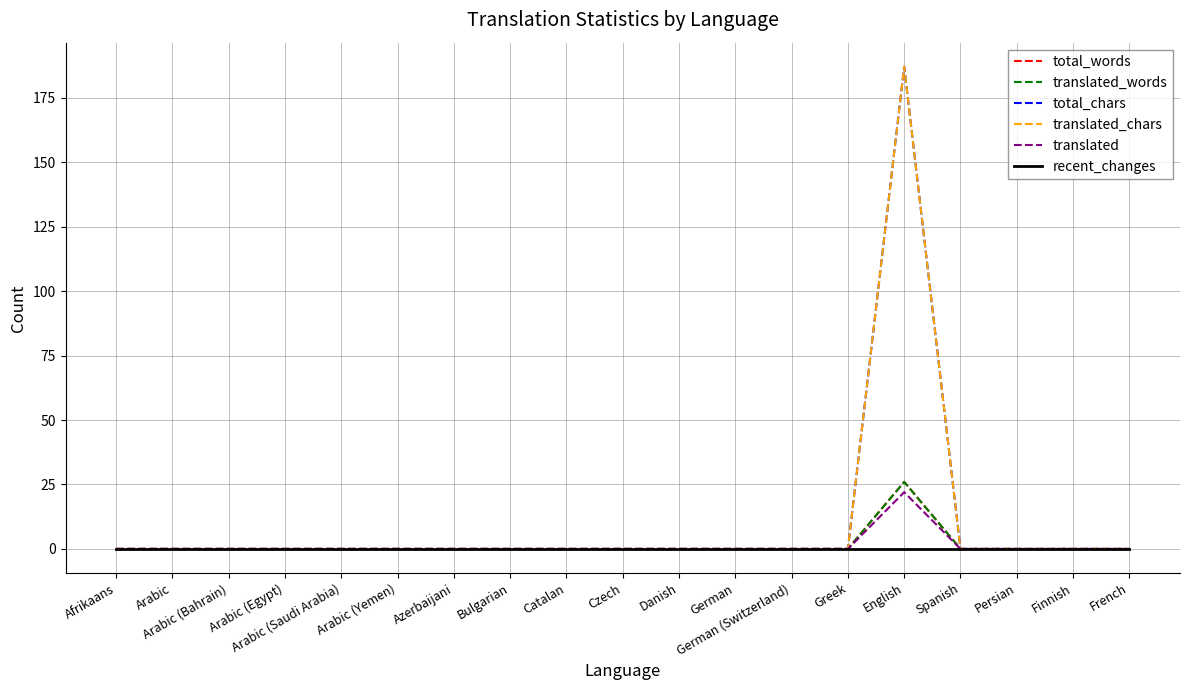

At which category does the chart reach its peak across all series?

English